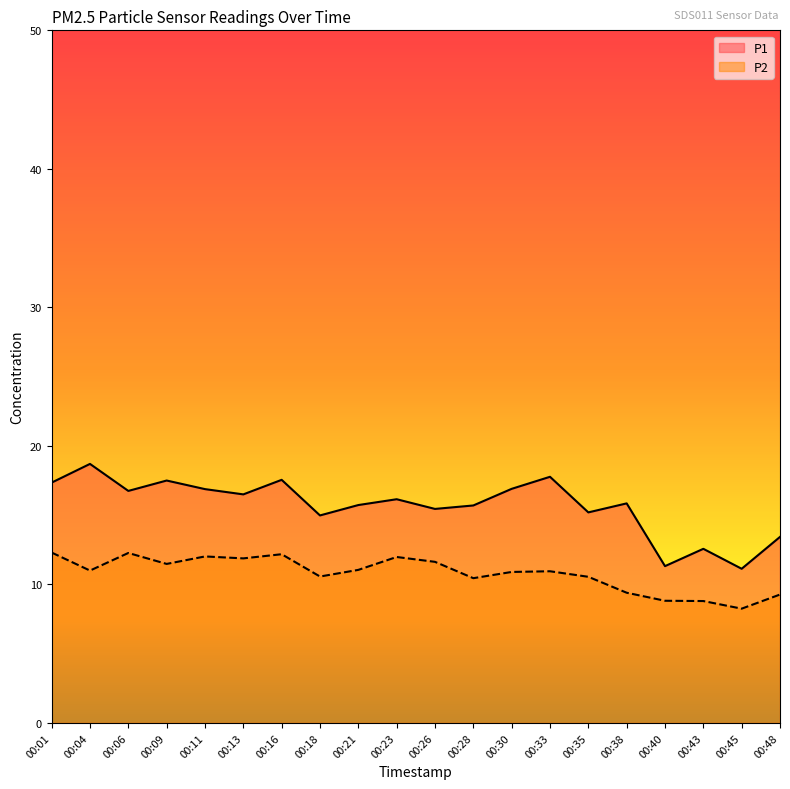

The value of P2 at 00:28 is 10.4. True or false?

True